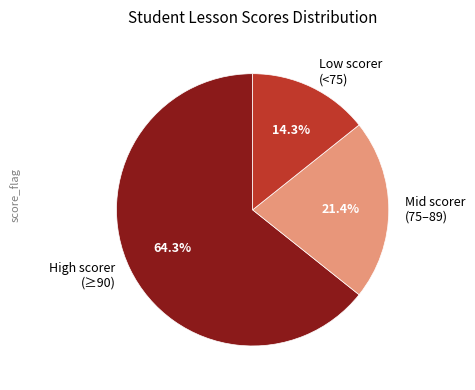

Does Low scorer (<75) account for over 50% of the chart?

No